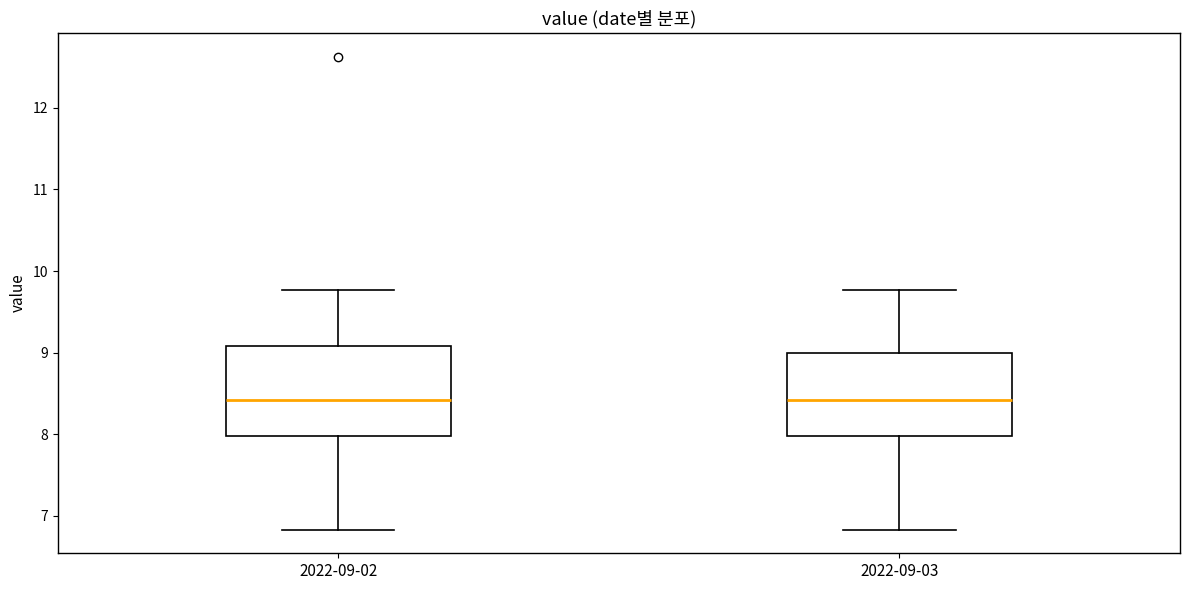

Reading left to right, read every box against the y-axis: the position of its median line, the range the box covers, and the ends of its whiskers. The values are not printed on the chart, so give them approximately, as read against the axis.

2022-09-02: median 8.4, box 8.0 to 9.1, whiskers 6.8 to 9.8
2022-09-03: median 8.4, box 8.0 to 9.0, whiskers 6.8 to 9.8